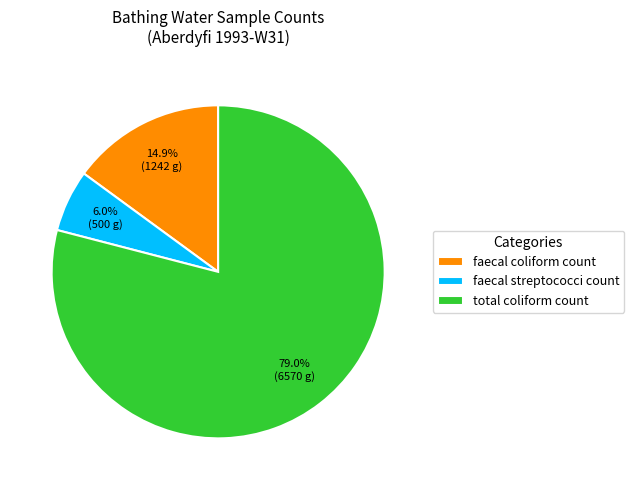

Approximately how many times larger is the value at faecal streptococci count compared to faecal coliform count?

0.4